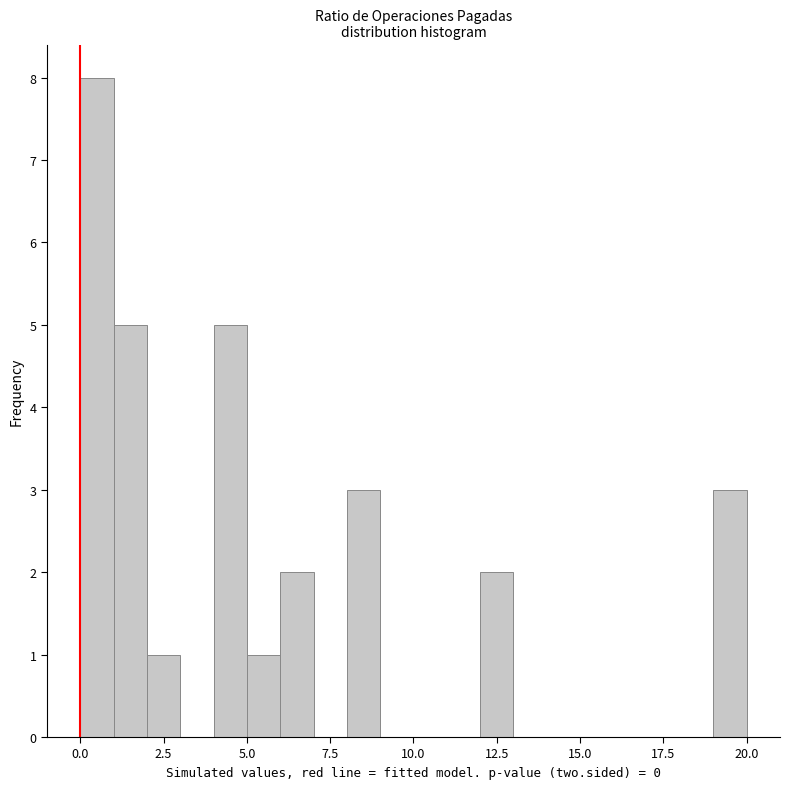

Around what value on the x-axis is the tallest bar? Give the approximate position of its centre, as read against the axis.

0.5